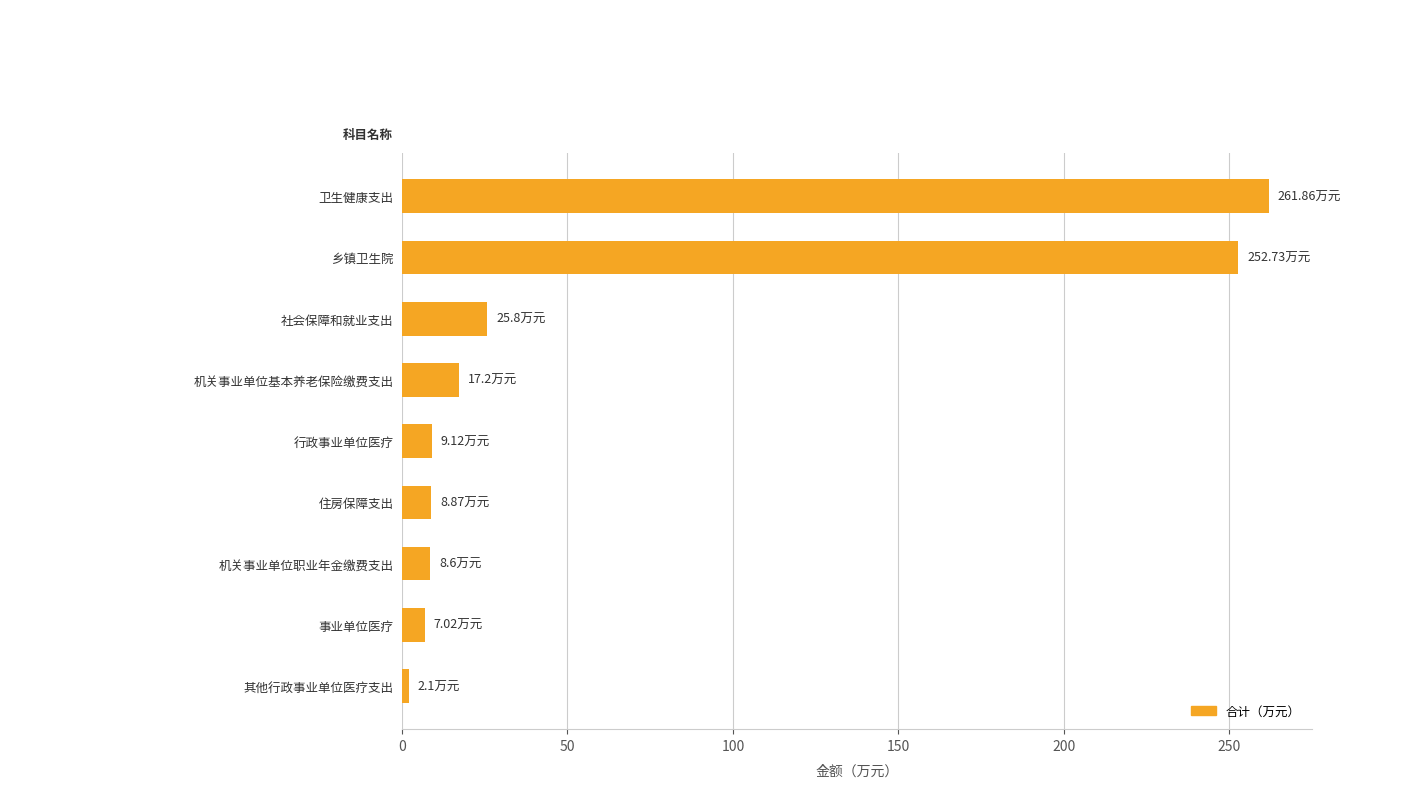

Between 卫生健康支出 and 乡镇卫生院, which is larger?

卫生健康支出